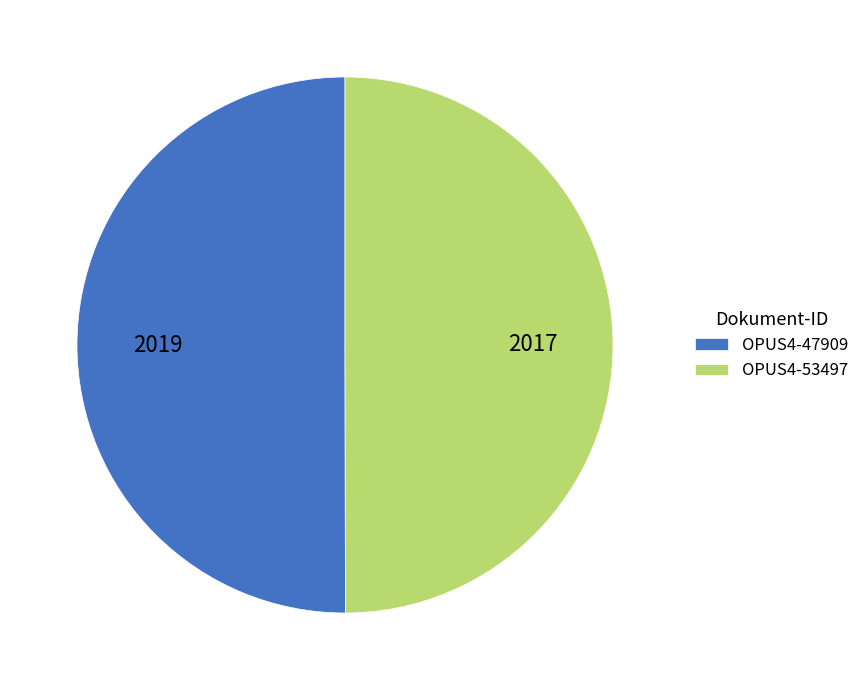

Approximately how many times larger is the value at OPUS4-47909 compared to OPUS4-53497?

1.0